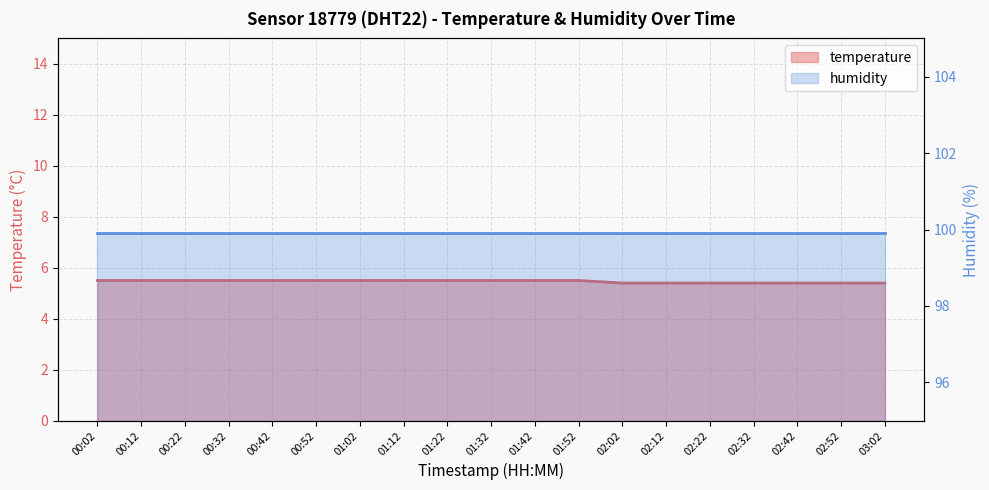

What is the minimum value shown in the chart?

5.4